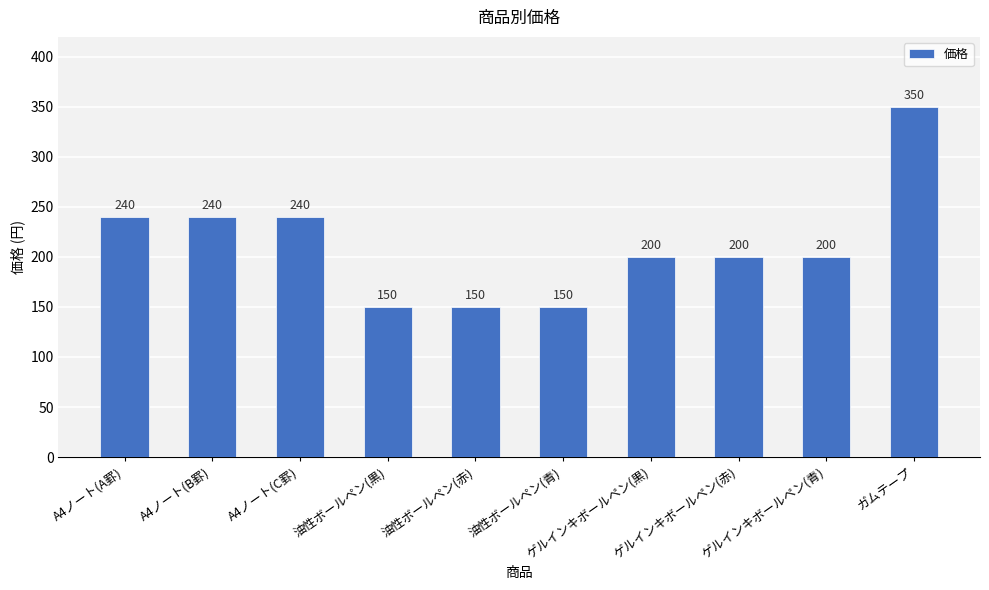

How many bars are there in total?

10